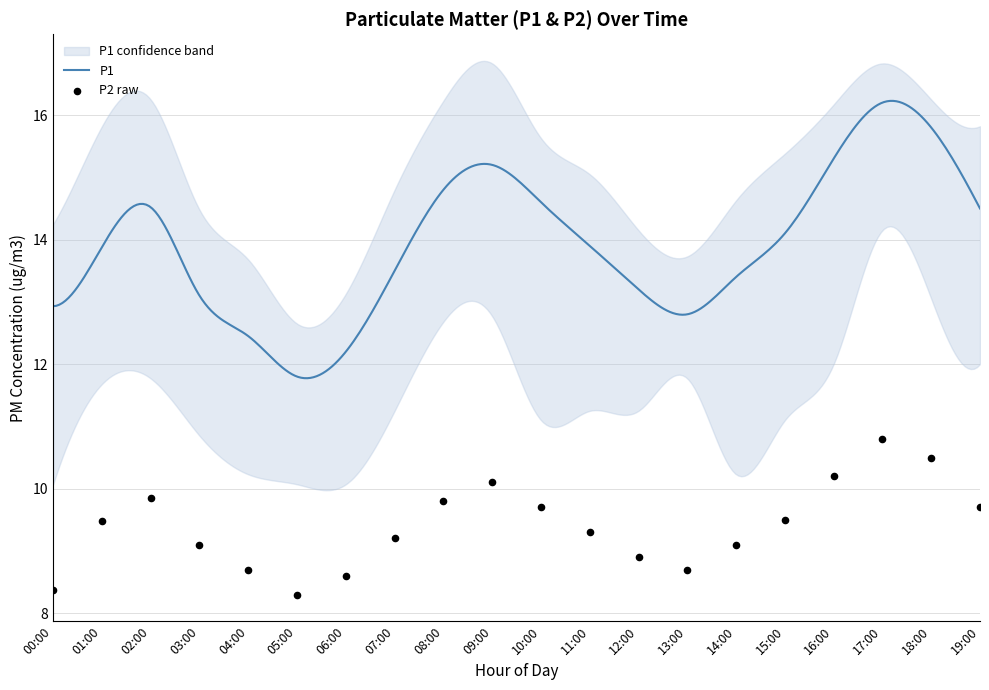

What is the change in value from 13:00 to 15:00?

+0.8